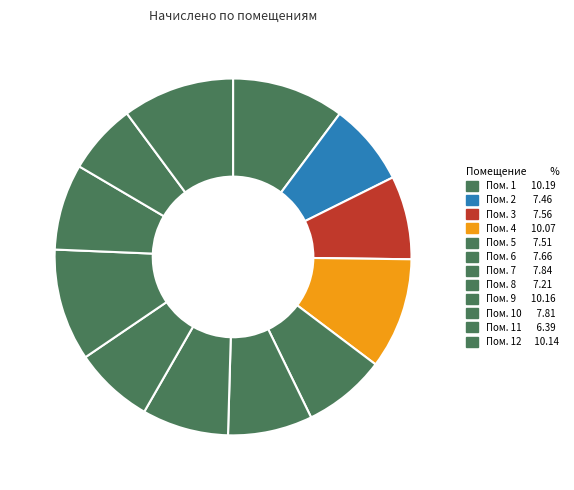

How many slices are in this pie chart?

12